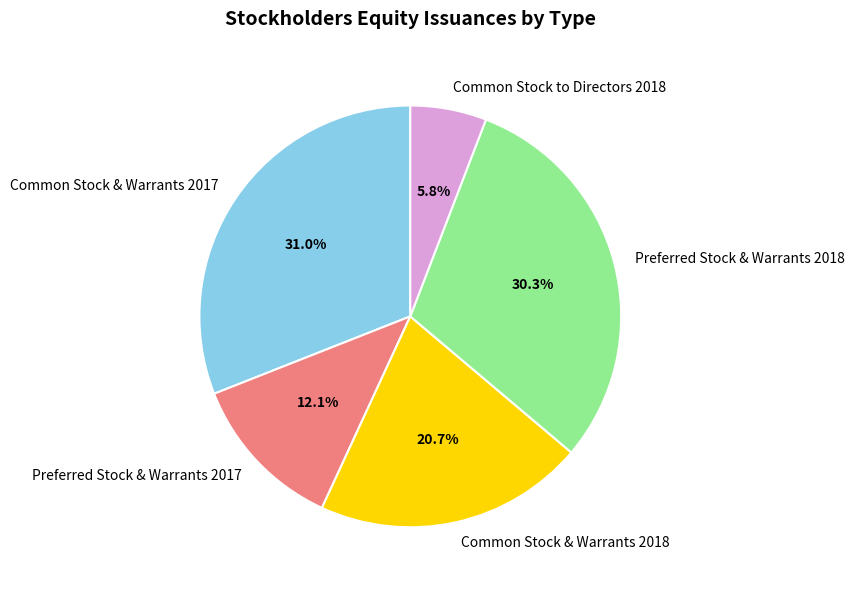

Which category has the biggest portion of the pie?

Common Stock & Warrants 2017